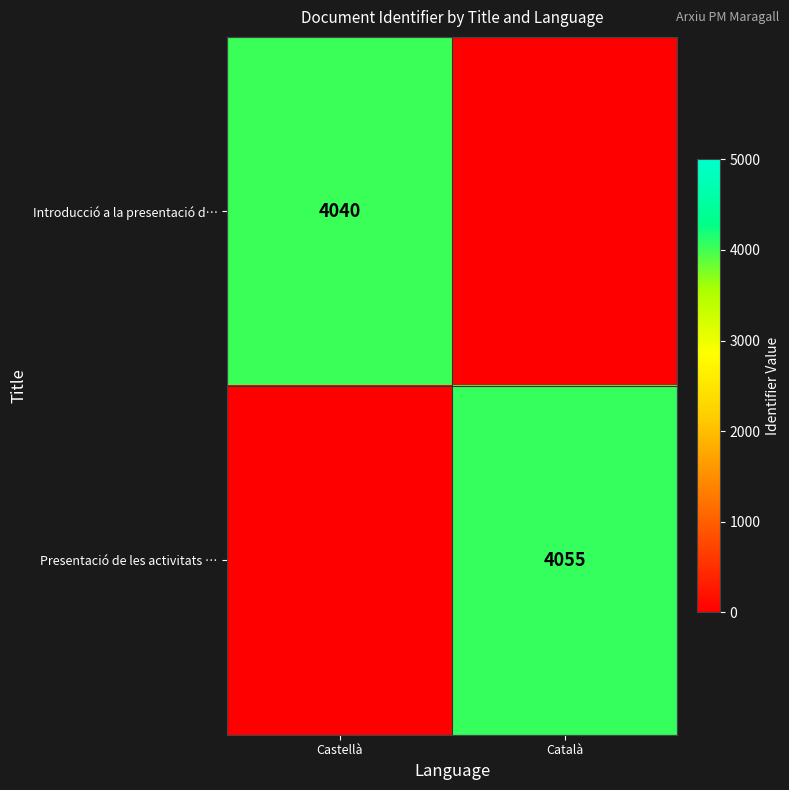

Is it true that Introducció a la presentació d… equals 6592 at Castellà?

False